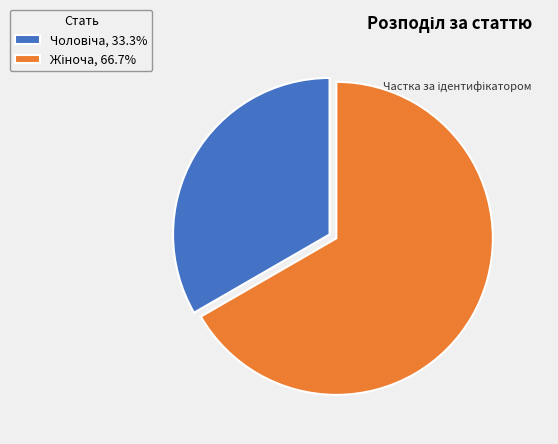

Is there any slice that represents more than half of the pie?

Yes